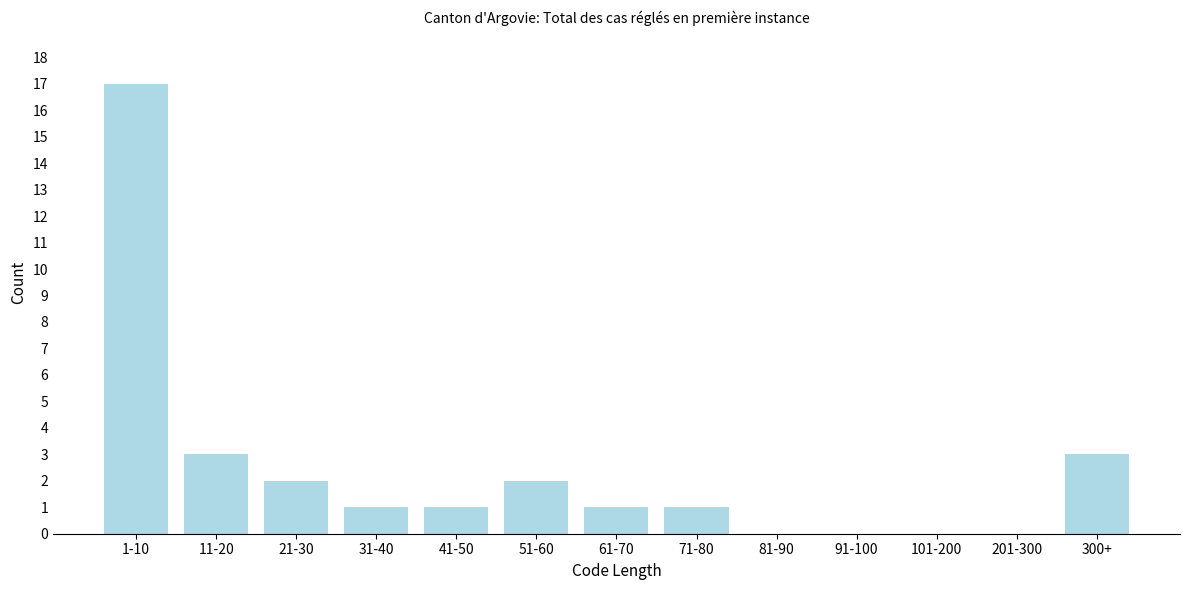

Reading right to left, what are all the values shown in this chart?

300+=3	201-300=0	101-200=0	91-100=0	81-90=0	71-80=1	61-70=1	51-60=2	41-50=1	31-40=1	21-30=2	11-20=3	1-10=17